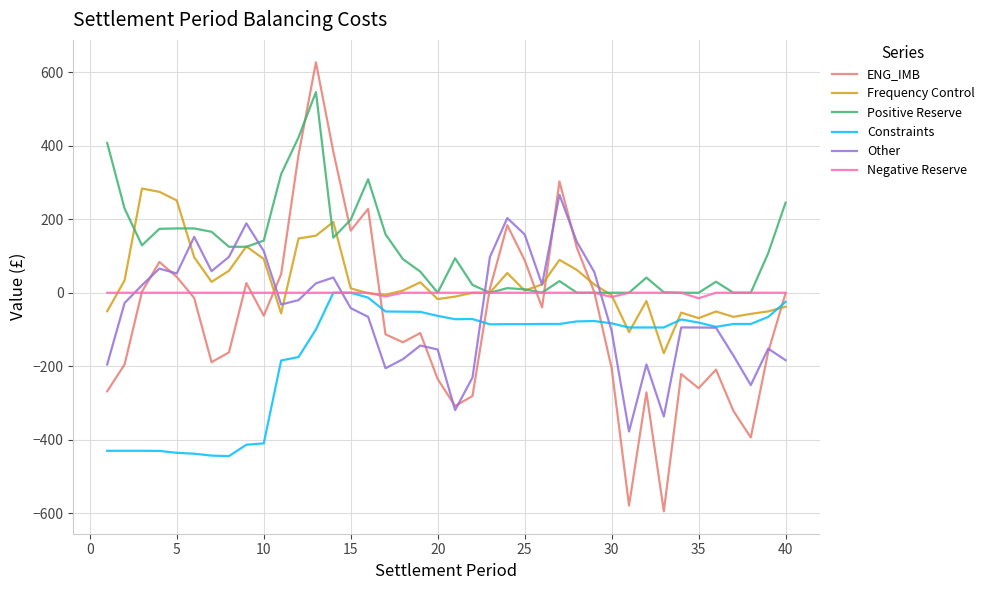

What is the minimum value for ENG_IMB?

-594.6